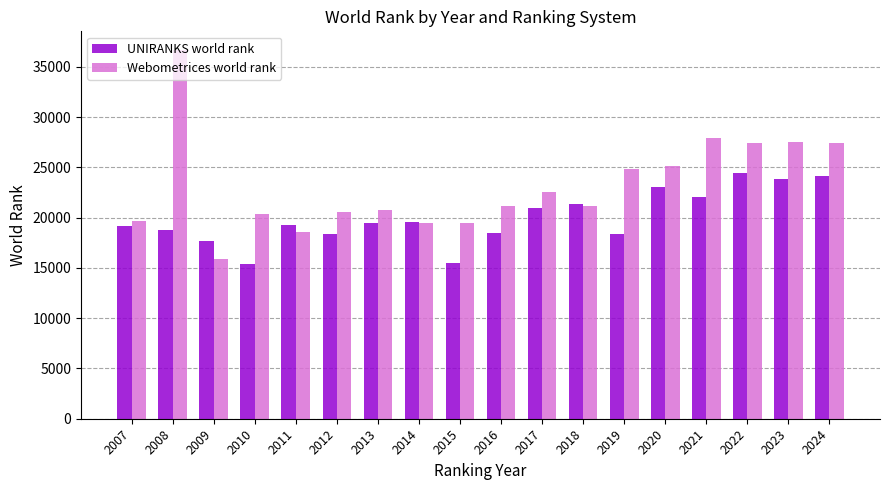

The Webometrices world rank series shows 8007 at 2015. True or false?

False